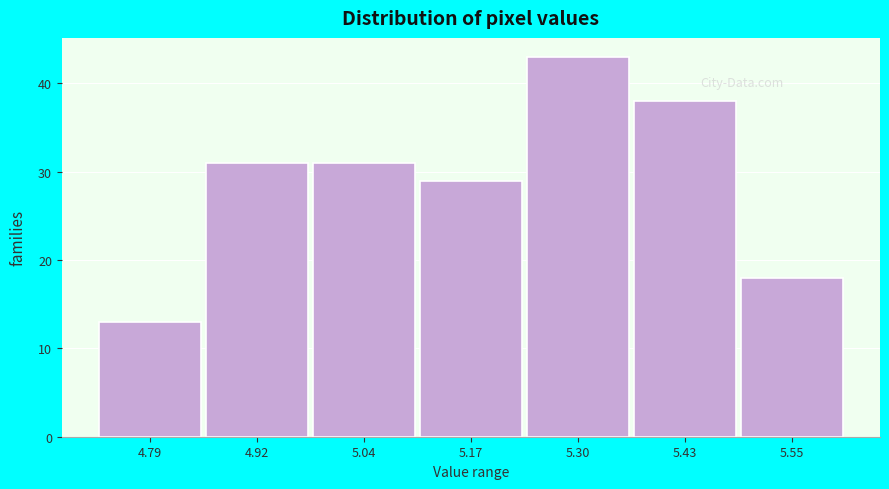

What is the height of the bar covering 4.86 to 4.98 on the x-axis? Neither the bar edges nor the heights are printed on the chart, so give them approximately, as read against the axes.

31